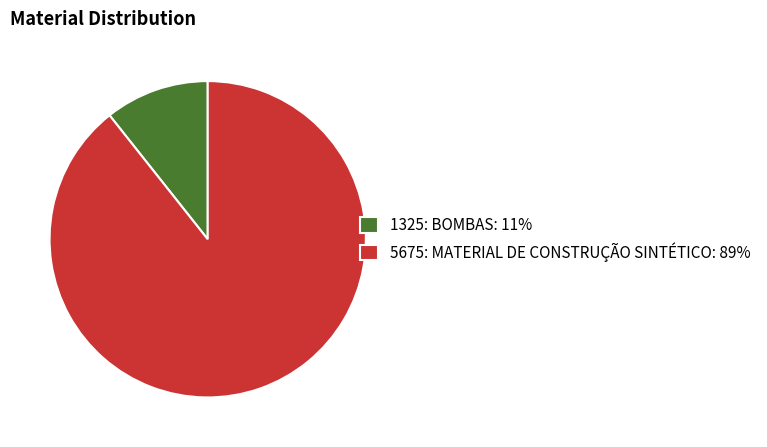

Do 1325: BOMBAS: 11% and 5675: MATERIAL DE CONSTRUÇÃO SINTÉTICO: 89% together represent more than half of the pie?

Yes